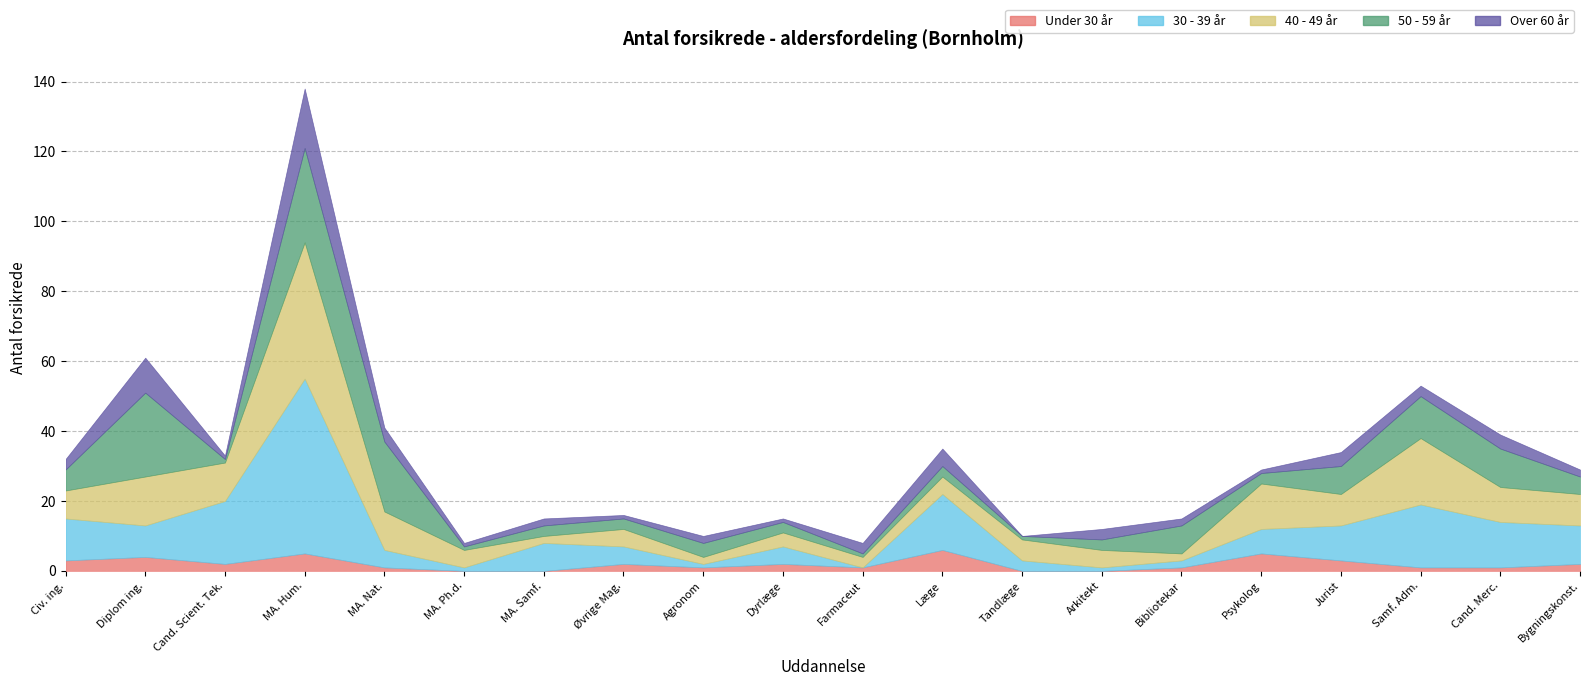

True or false: Under 30 år has a value of 11 at Læge.

False